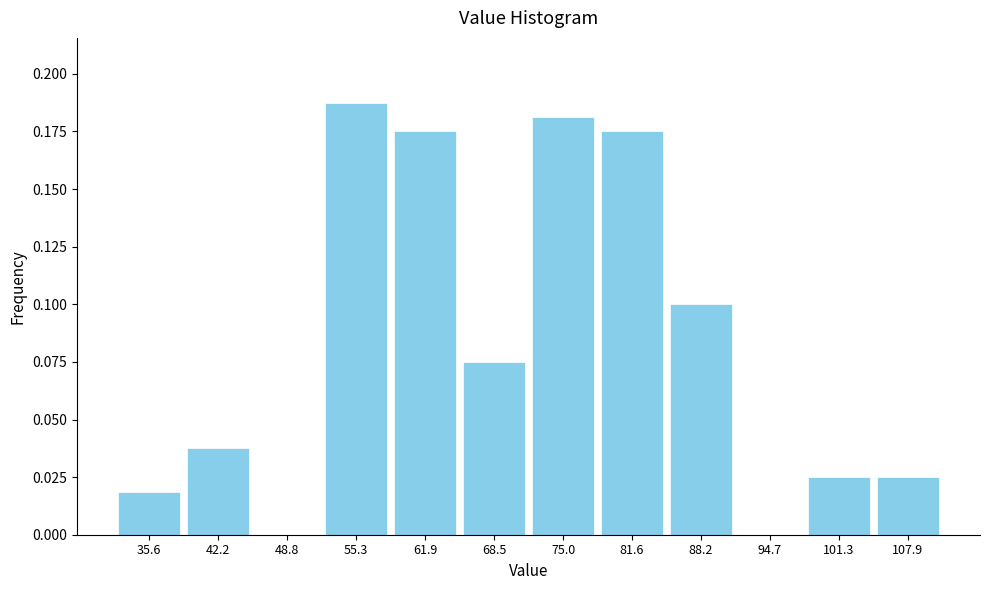

Is it true that the value at 94.7 is 0.0?

True